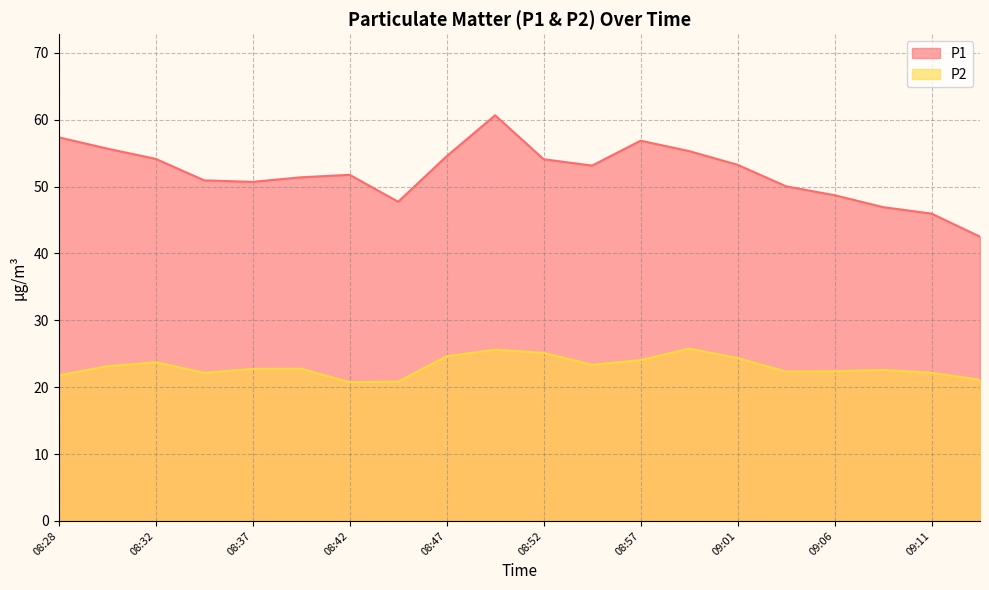

Reading left to right, extract all data points from this chart.

P1: 57.4	55.7	54.1	50.9	50.7	51.4	51.8	47.7	54.5	60.6	54.1	53.1	56.9	55.3	53.2	50.0	48.7	46.9	46.0	42.5
P2: 21.8	23.1	23.7	22.1	22.7	22.8	20.8	20.8	24.6	25.6	25.1	23.4	24.1	25.8	24.4	22.3	22.4	22.6	22.1	21.1